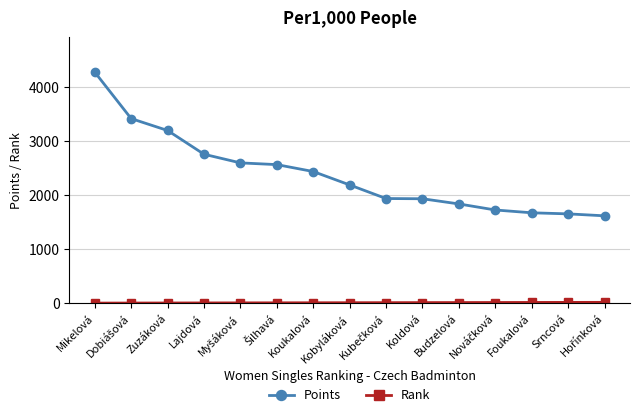

What is the sum of all Points values?

35856